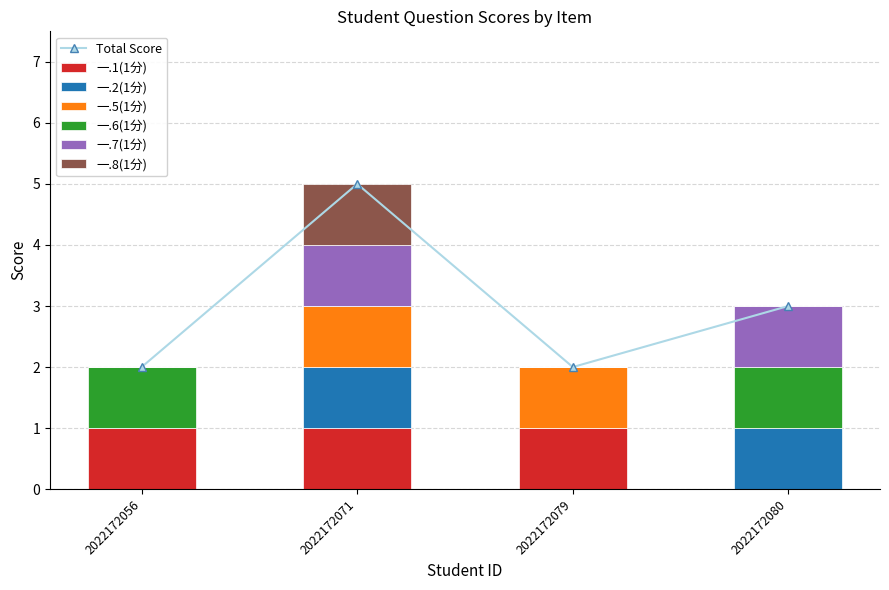

Reading left to right, extract all data points from this chart.

一.1(1分): 2022172056=1	2022172071=1	2022172079=1	2022172080=0
一.2(1分): 2022172056=0	2022172071=1	2022172079=0	2022172080=1
一.5(1分): 2022172056=0	2022172071=1	2022172079=1	2022172080=0
一.6(1分): 2022172056=1	2022172071=0	2022172079=0	2022172080=1
一.7(1分): 2022172056=0	2022172071=1	2022172079=0	2022172080=1
一.8(1分): 2022172056=0	2022172071=1	2022172079=0	2022172080=0